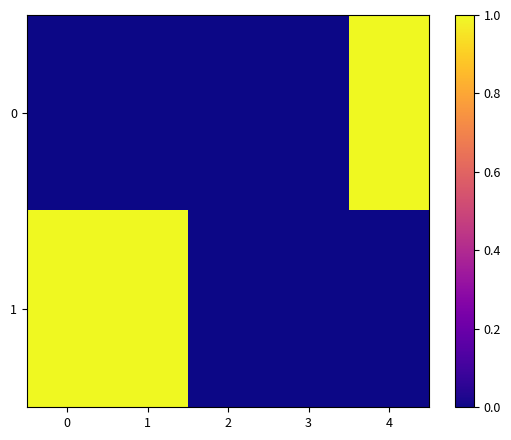

At 2, list the series in order from smallest to largest.

0, 1